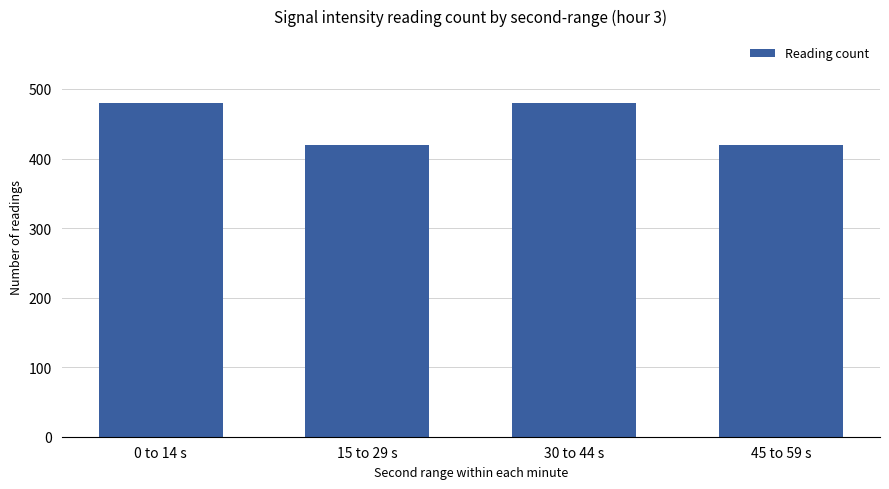

True or false: the data shows 215 at 15 to 29 s.

False